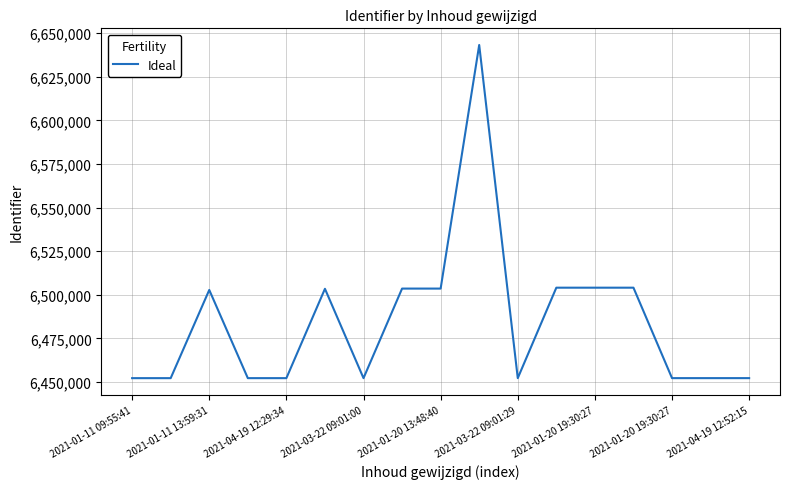

What is the maximum value shown in the chart?

6643175